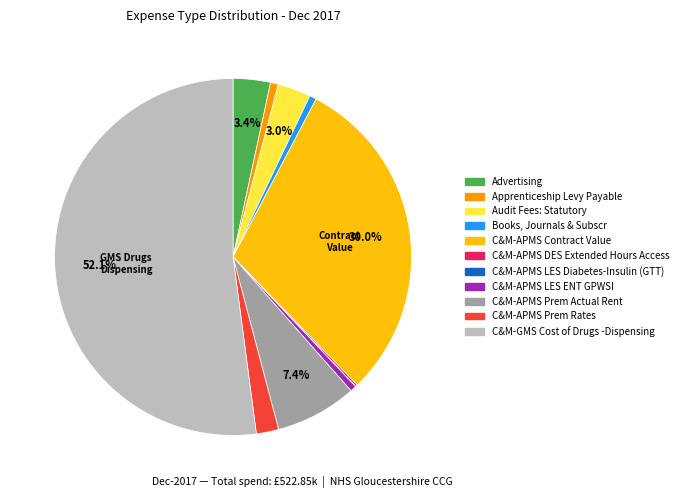

To the nearest percent, what percentage of the pie is C&M-APMS Prem Actual Rent?

7%